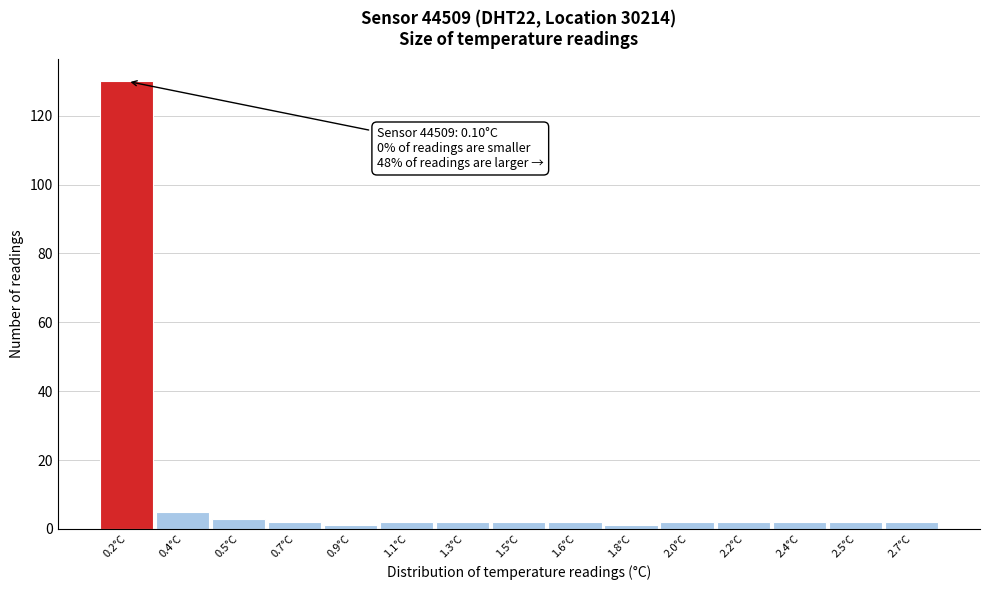

Reading left to right, transcribe all the data shown in this chart.

0.2°C=130	0.4°C=5	0.5°C=3	0.7°C=2	0.9°C=1	1.1°C=2	1.3°C=2	1.5°C=2	1.6°C=2	1.8°C=1	2.0°C=2	2.2°C=2	2.4°C=2	2.5°C=2	2.7°C=2